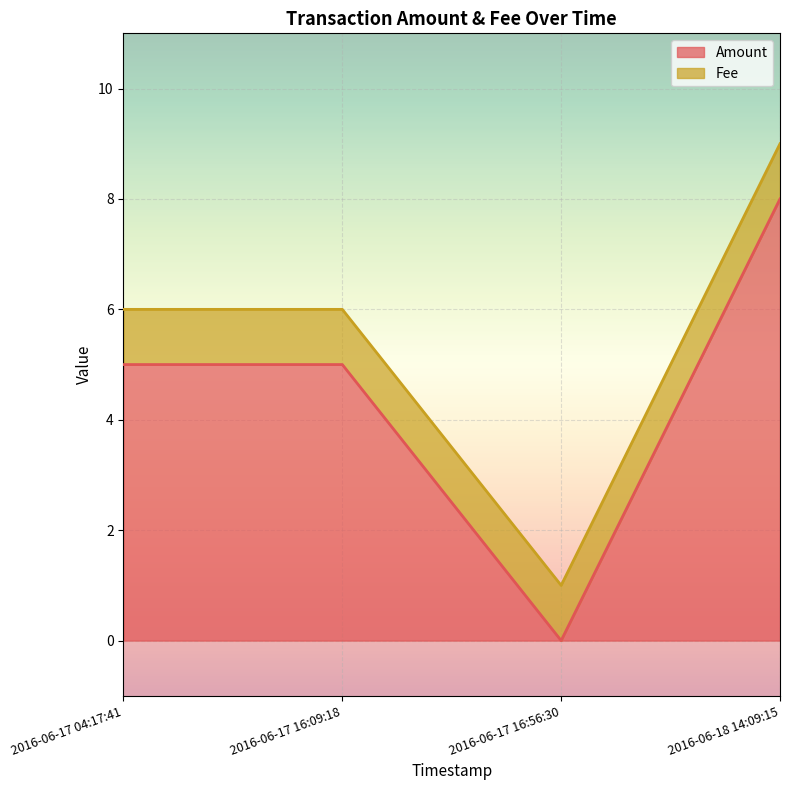

Is it true that Amount equals 5 at 2016-06-17 16:56:30?

False